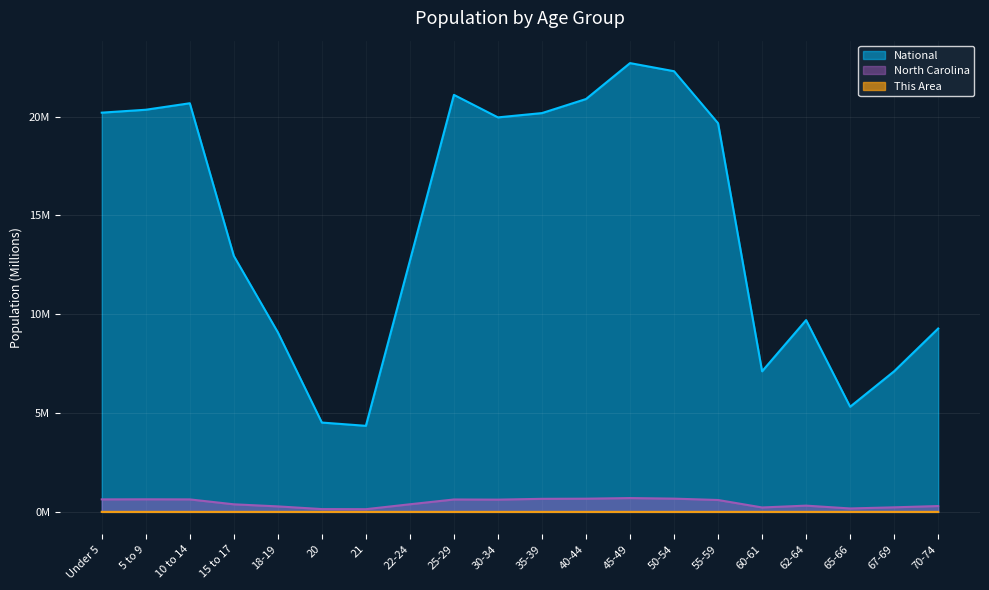

What is the approximate value of North Carolina at 65-66?

0.2